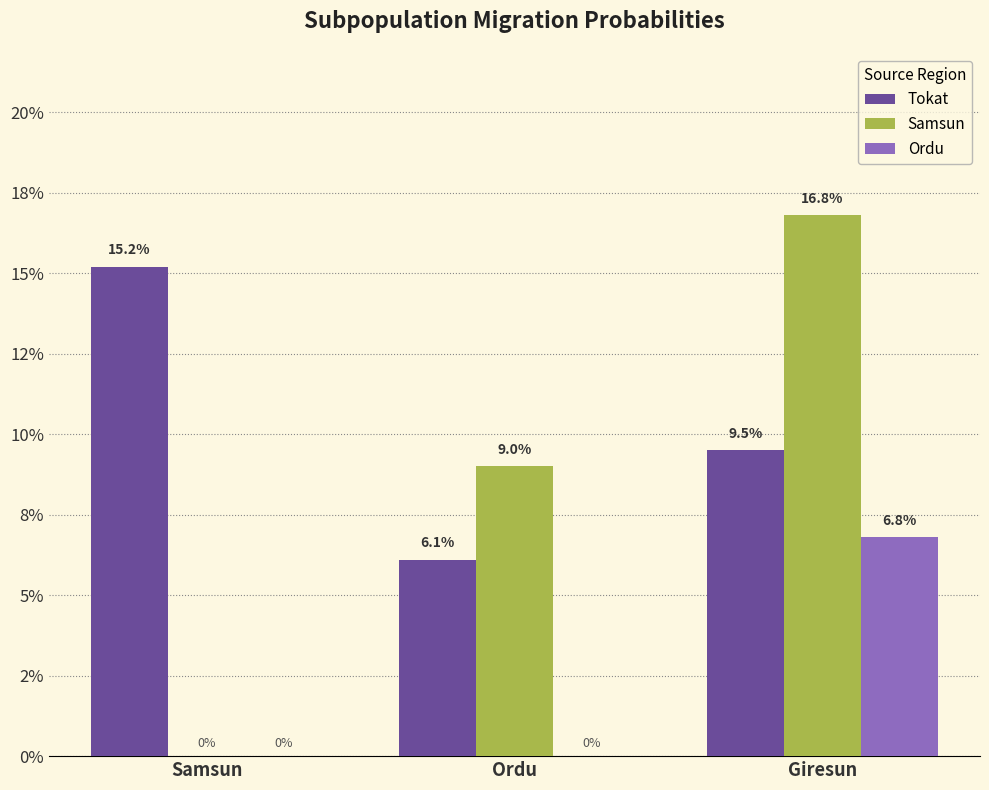

Reading left to right, extract all data points from this chart.

Tokat: 0.2	0.1	0.1
Samsun: 0.0	0.1	0.2
Ordu: 0.0	0.0	0.1